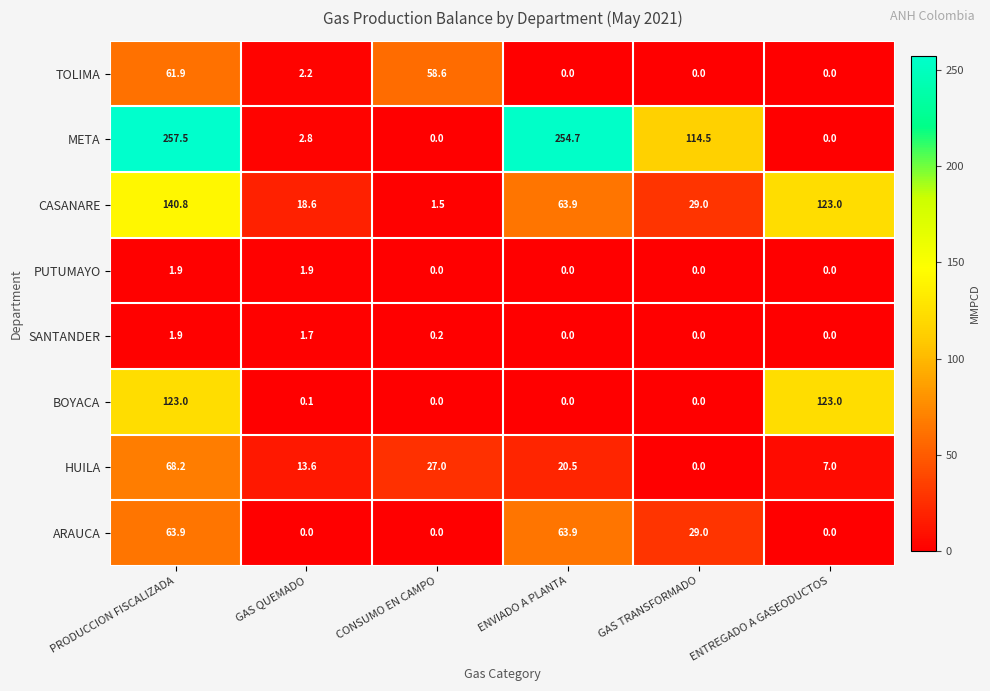

True or false: SANTANDER has a value of 0.9 at PRODUCCION FISCALIZADA.

False